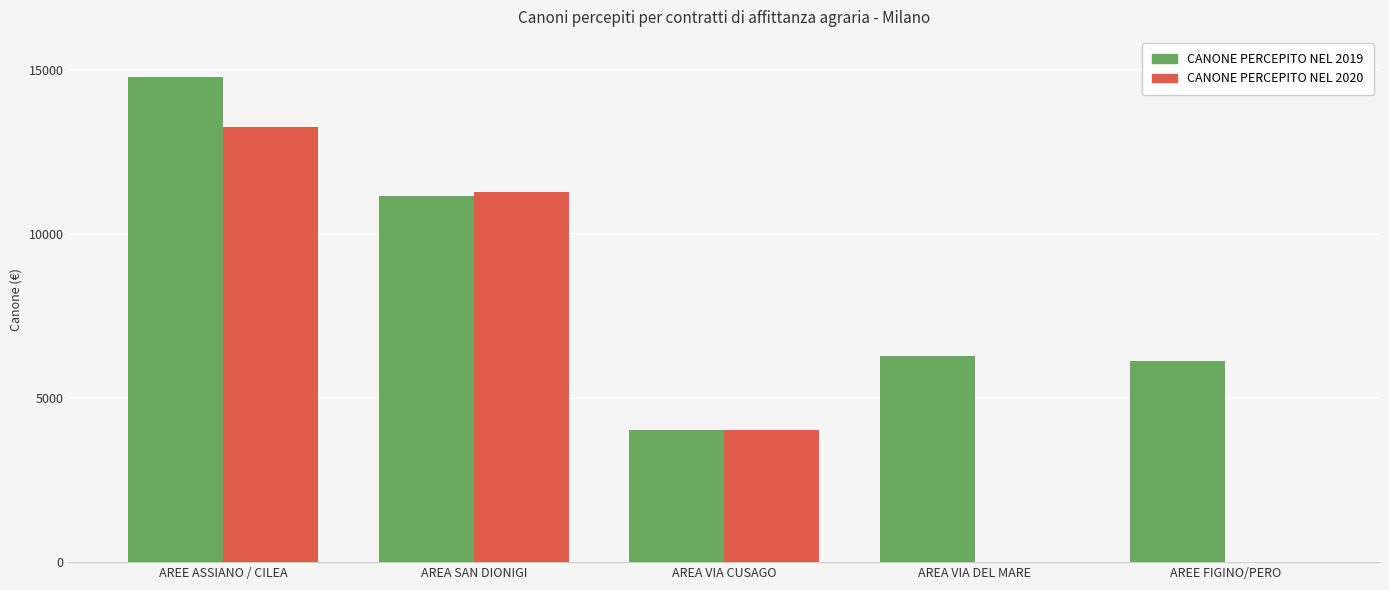

What is the sum of all CANONE PERCEPITO NEL 2020 values?

28556.5